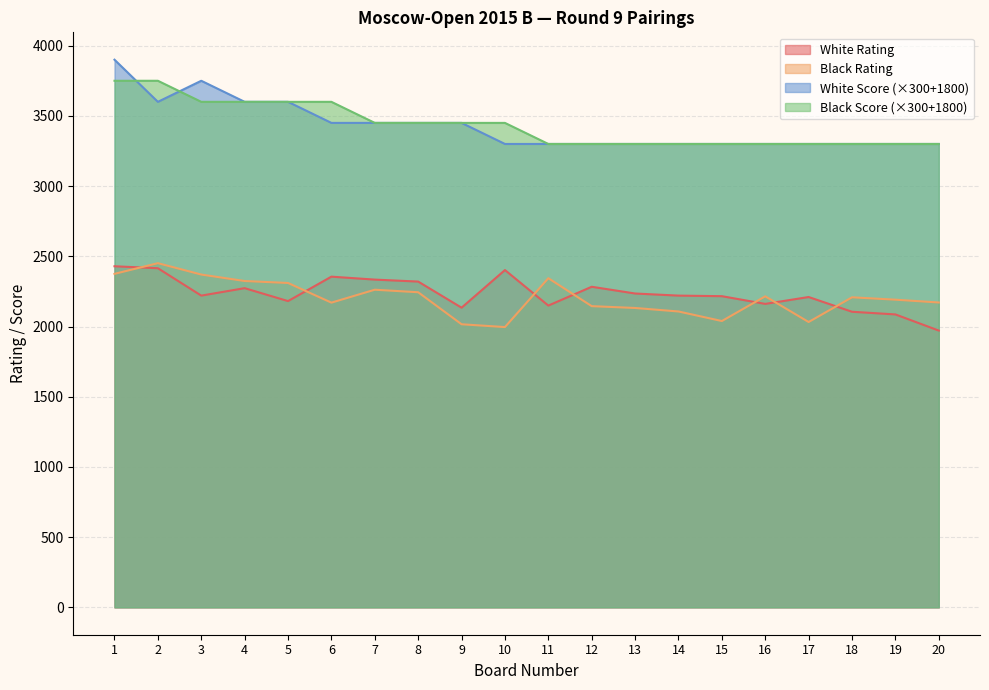

How many lines are shown in the chart?

4